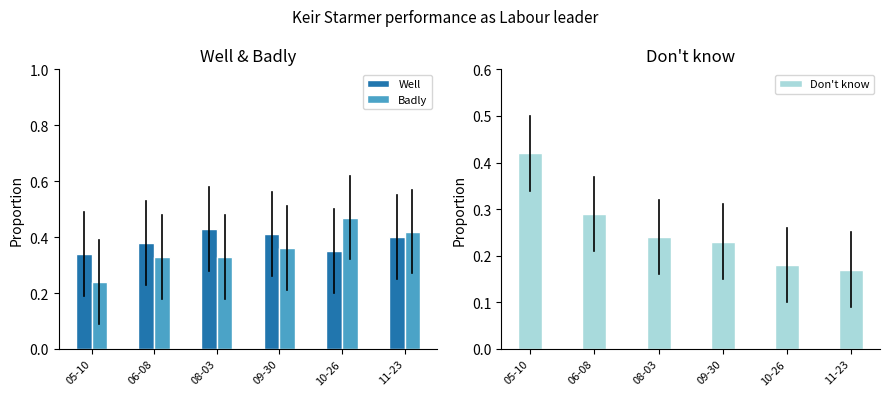

How many data points does each series have?

6